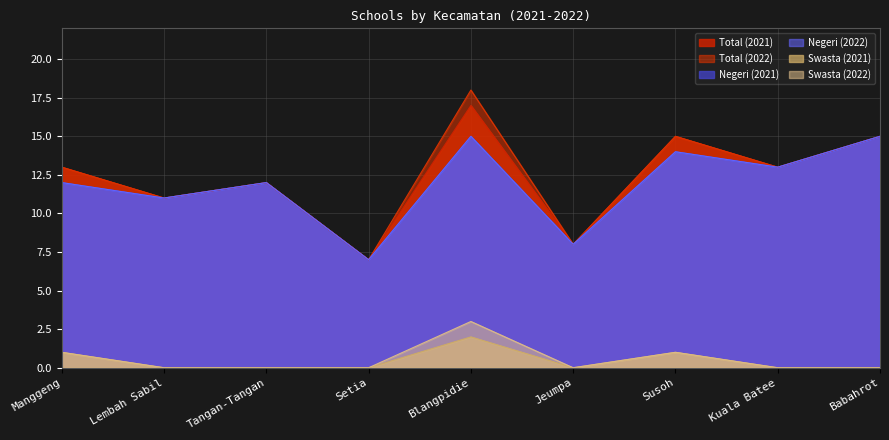

Which series has the largest range (max minus min)?

Total (2022)